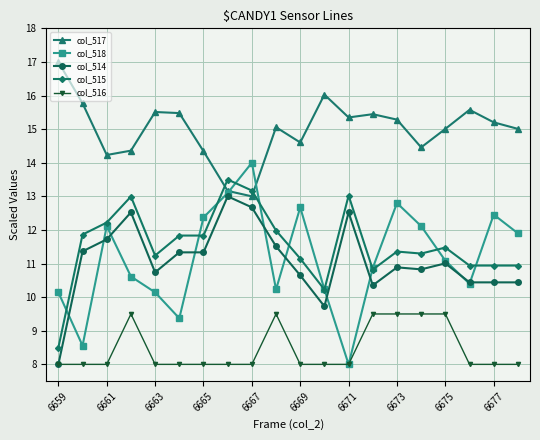

List the series in order of their peak value, lowest first.

col_516, col_514, col_515, col_518, col_517